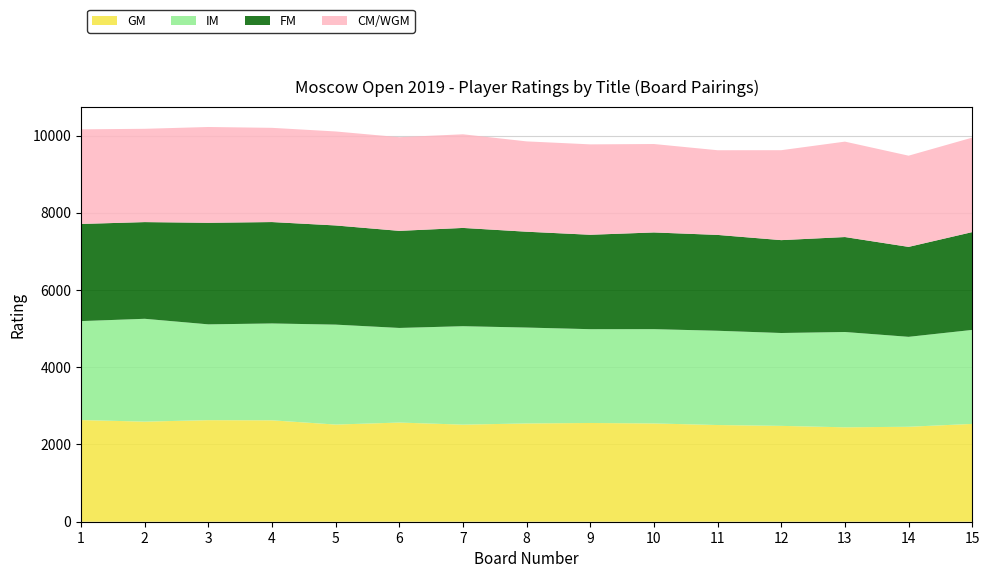

Reading right to left, transcribe all the data shown in this chart.

GM: 2533	2459	2445	2482	2504	2545	2557	2545	2514	2568	2516	2626	2630	2592	2633
IM: 2434	2329	2468	2405	2441	2442	2429	2483	2549	2450	2588	2508	2481	2663	2562
FM: 2533	2329	2459	2405	2482	2504	2445	2482	2545	2514	2568	2626	2630	2504	2516
CM/WGM: 2447	2362	2471	2329	2193	2290	2341	2339	2425	2426	2434	2440	2481	2416	2450